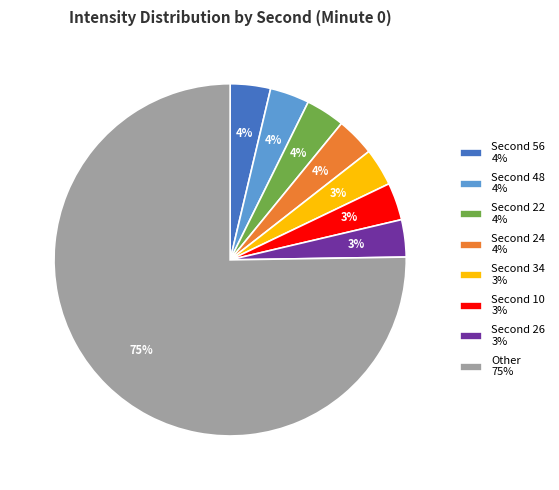

To the nearest percent, what percentage of the pie is Other 75%?

75%